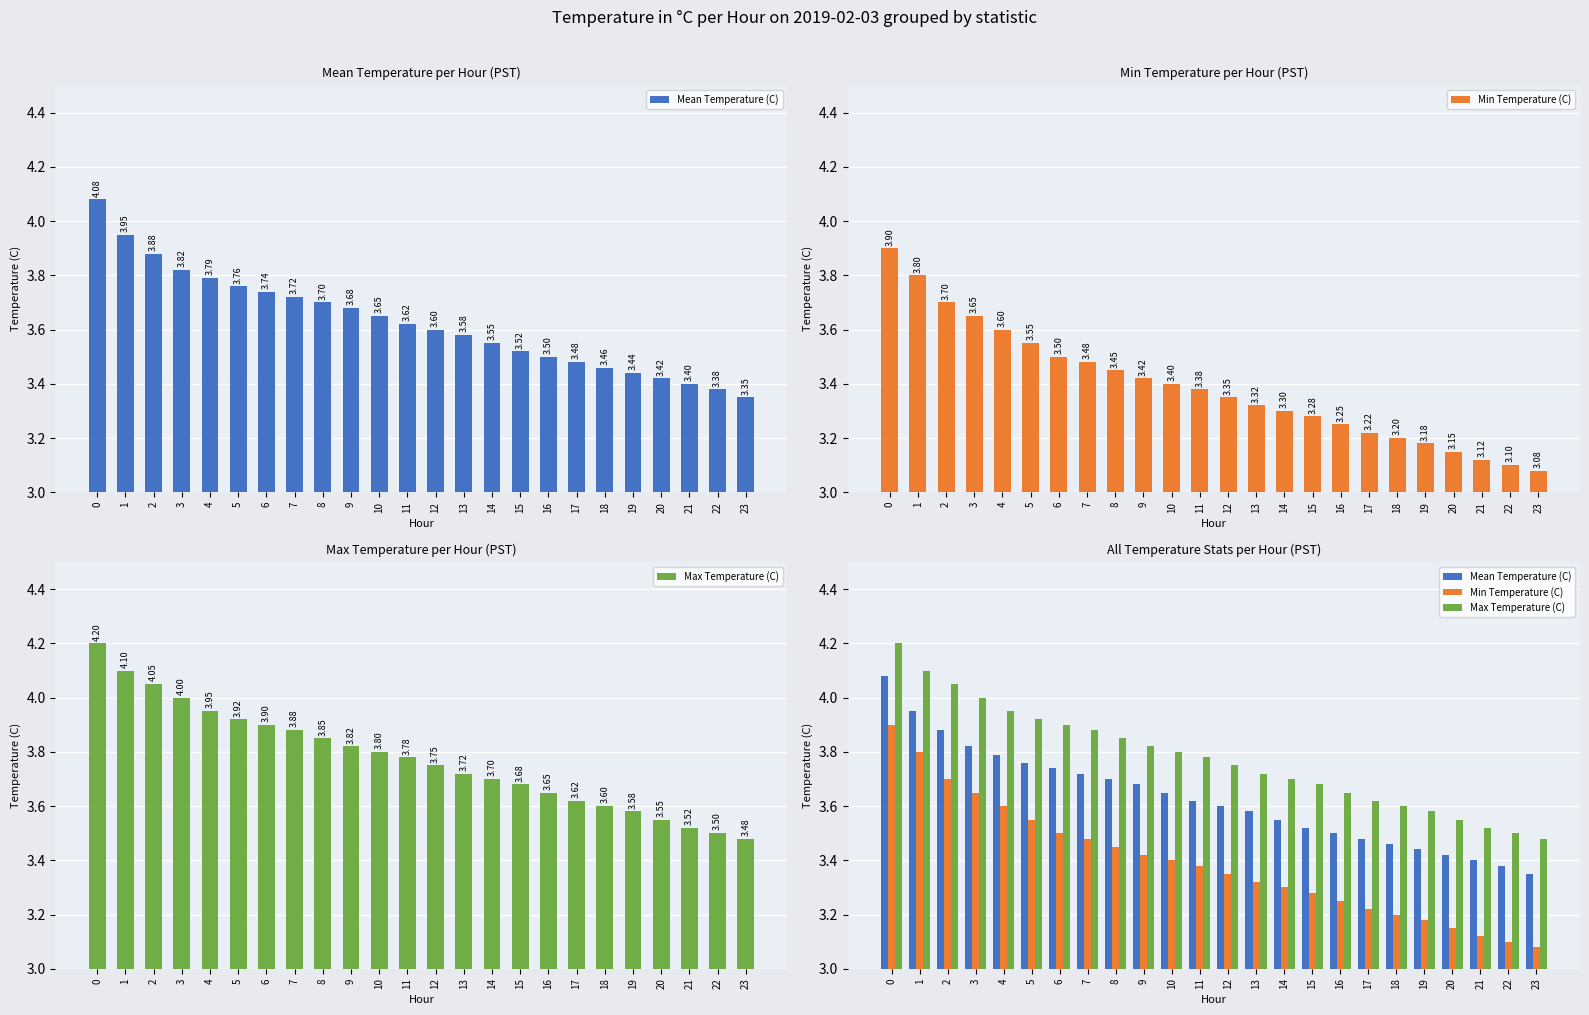

Does the chart contain any negative values?

No